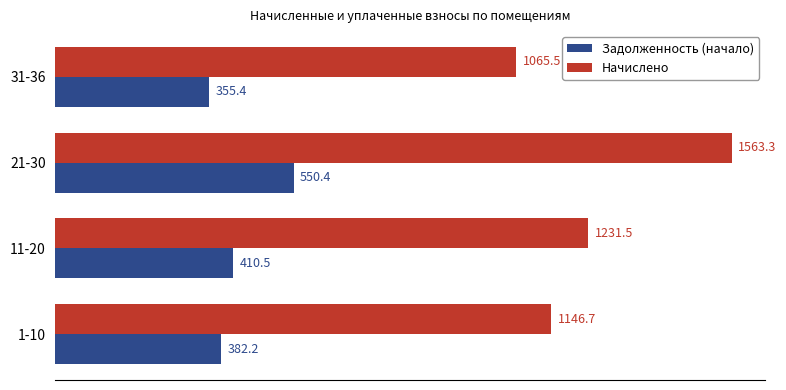

What is the average value of the Задолженность (начало) series?

424.6